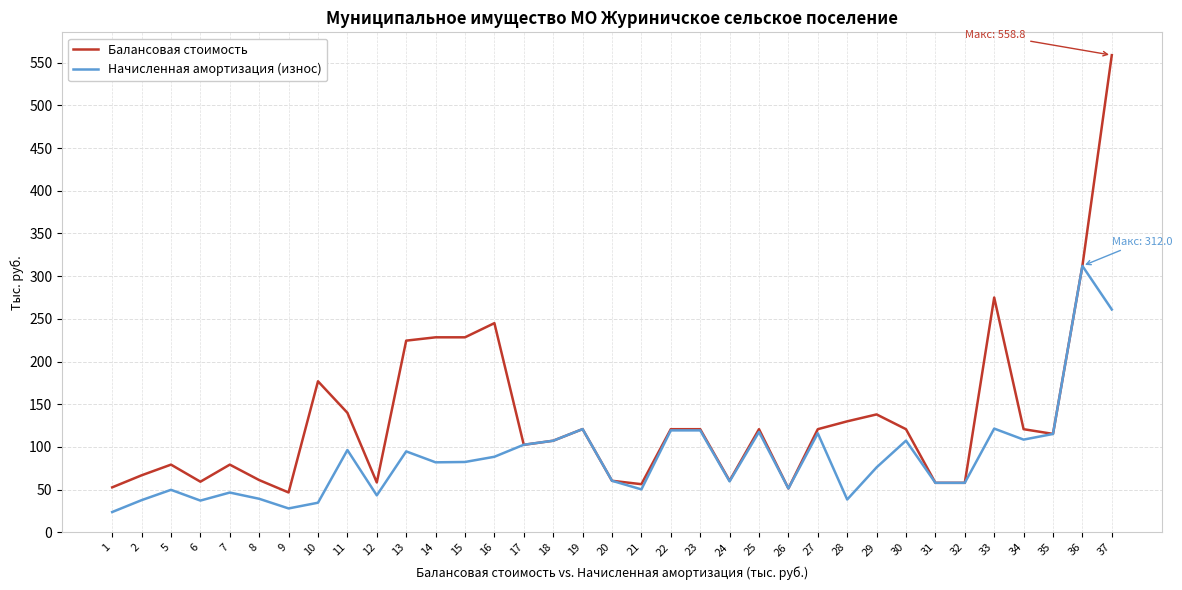

At 5, list the series in order from smallest to largest.

Начисленная амортизация (износ), Балансовая стоимость